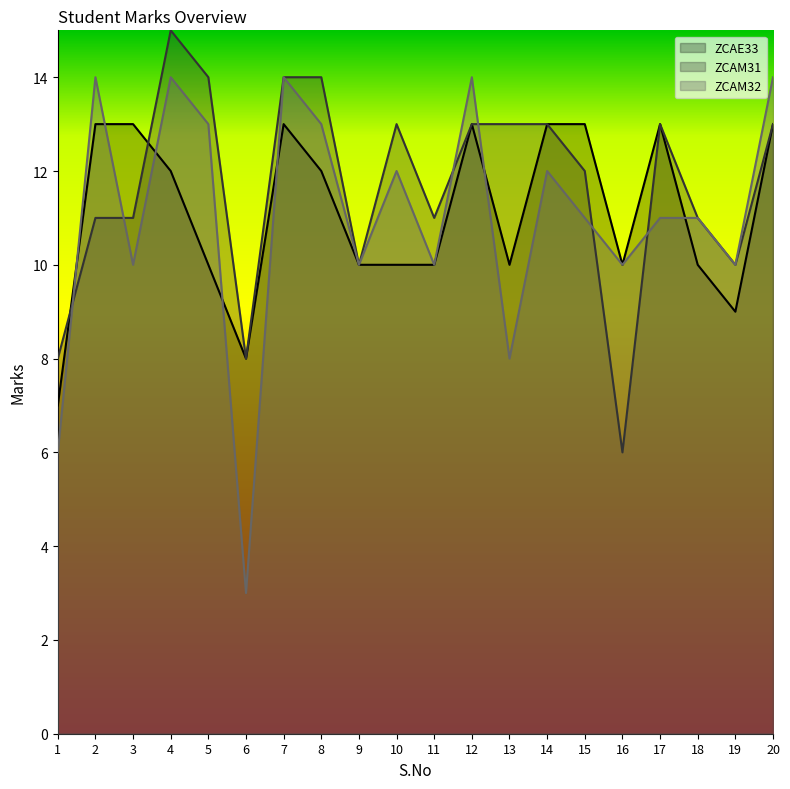

Reading right to left, list all the values displayed in this chart.

ZCAE33: 13	9	10	13	10	13	13	10	13	10	10	10	12	13	8	10	12	13	13	7
ZCAM31: 13	10	11	13	6	12	13	13	13	11	13	10	14	14	8	14	15	11	11	8
ZCAM32: 14	10	11	11	10	11	12	8	14	10	12	10	13	14	3	13	14	10	14	6